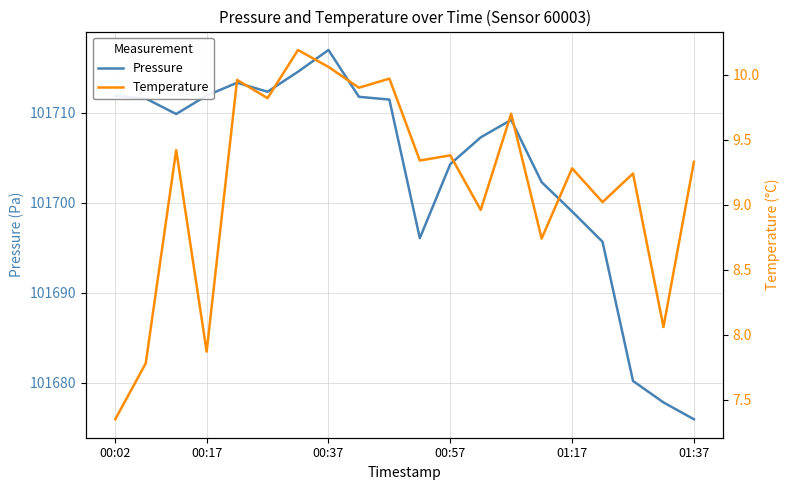

What is the lowest value of the Pressure series?

101676.0